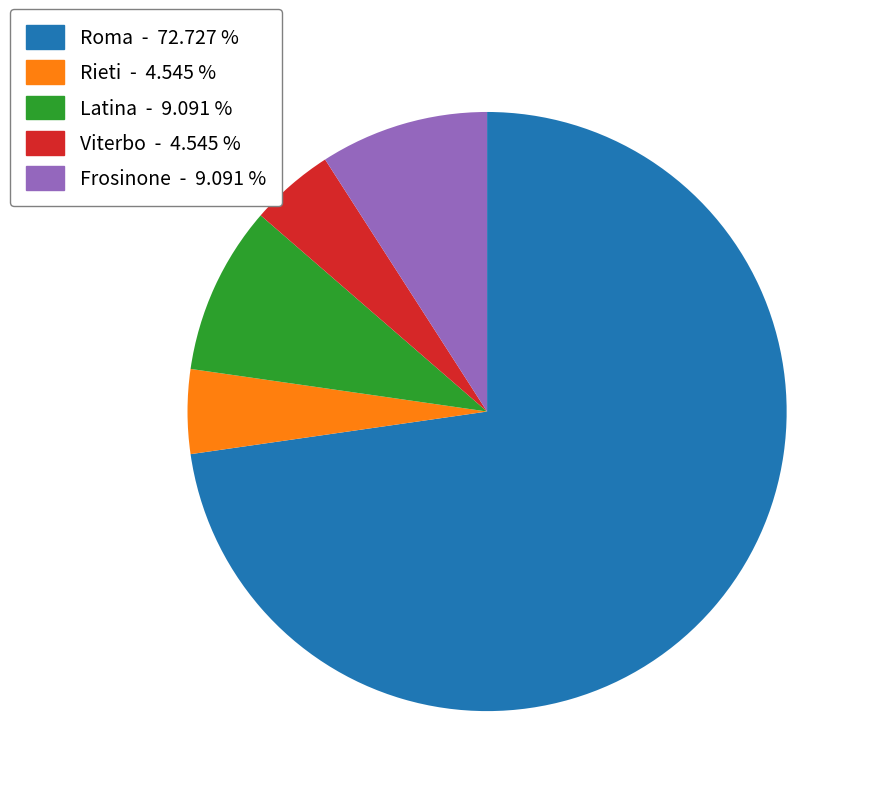

Is there a majority slice in this chart?

Yes